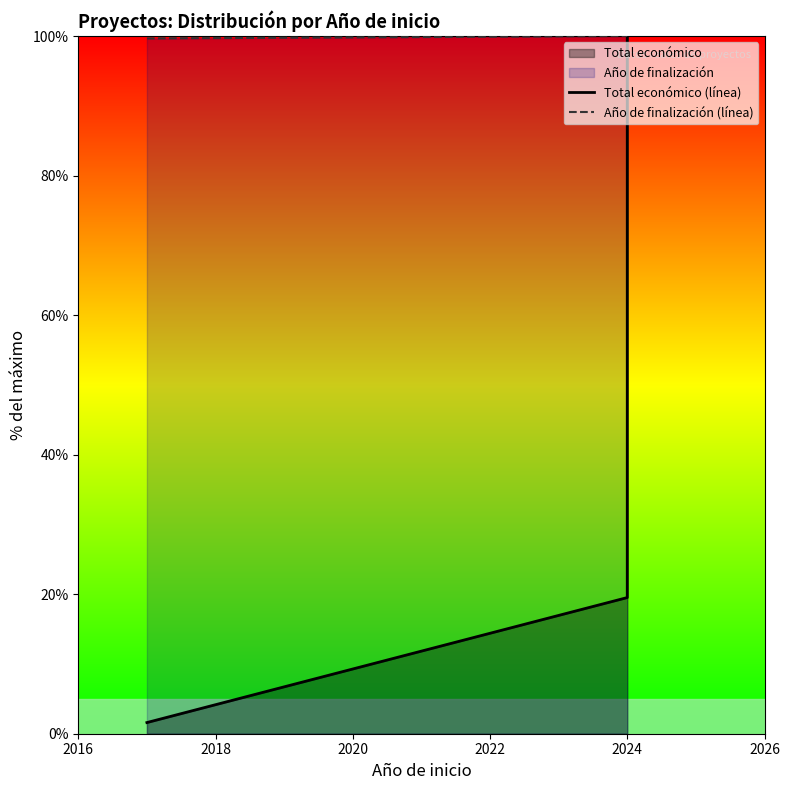

Is it true that Año de finalización (línea) equals 100.0 at 2024?

True